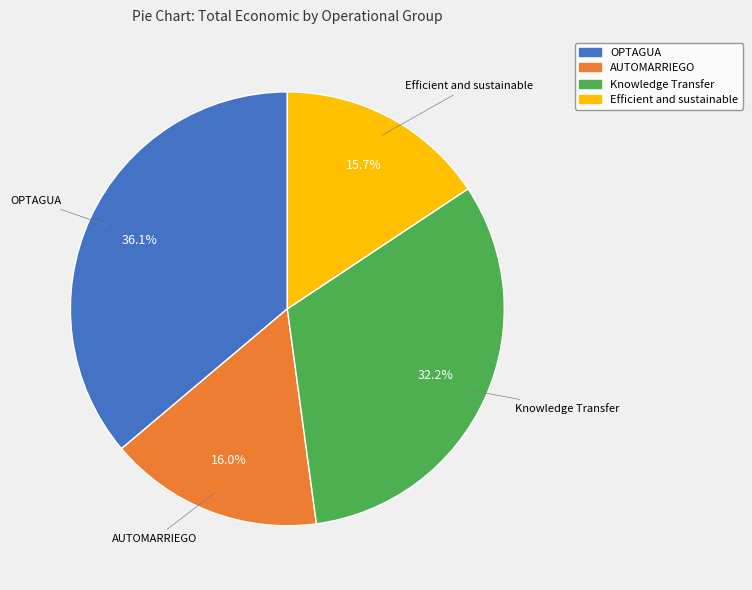

To the nearest percent, what is the average slice percentage?

25%